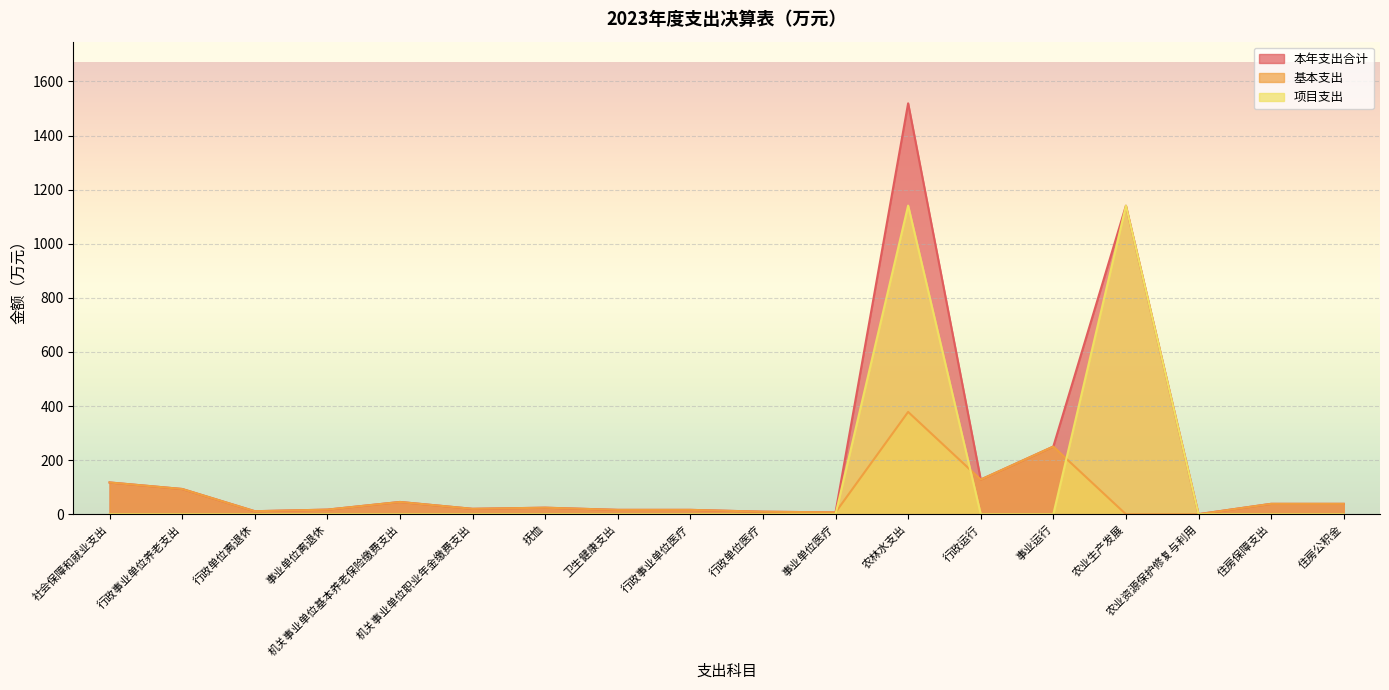

What is the total value across all series at 机关事业单位基本养老保险缴费支出?

90.6